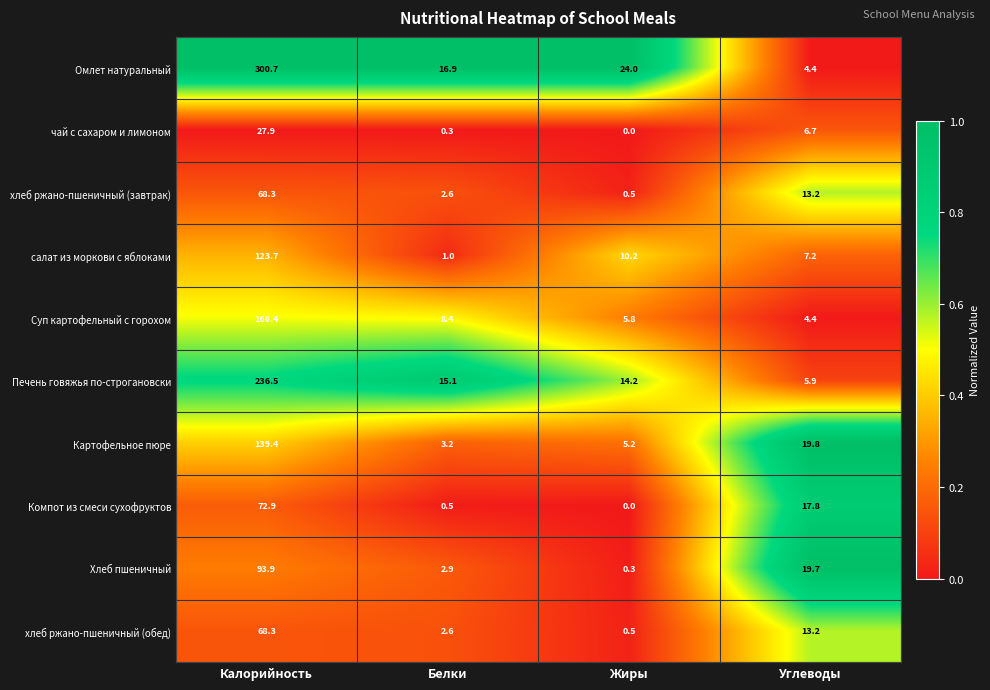

Which label corresponds to the smallest value in the chart?

Жиры